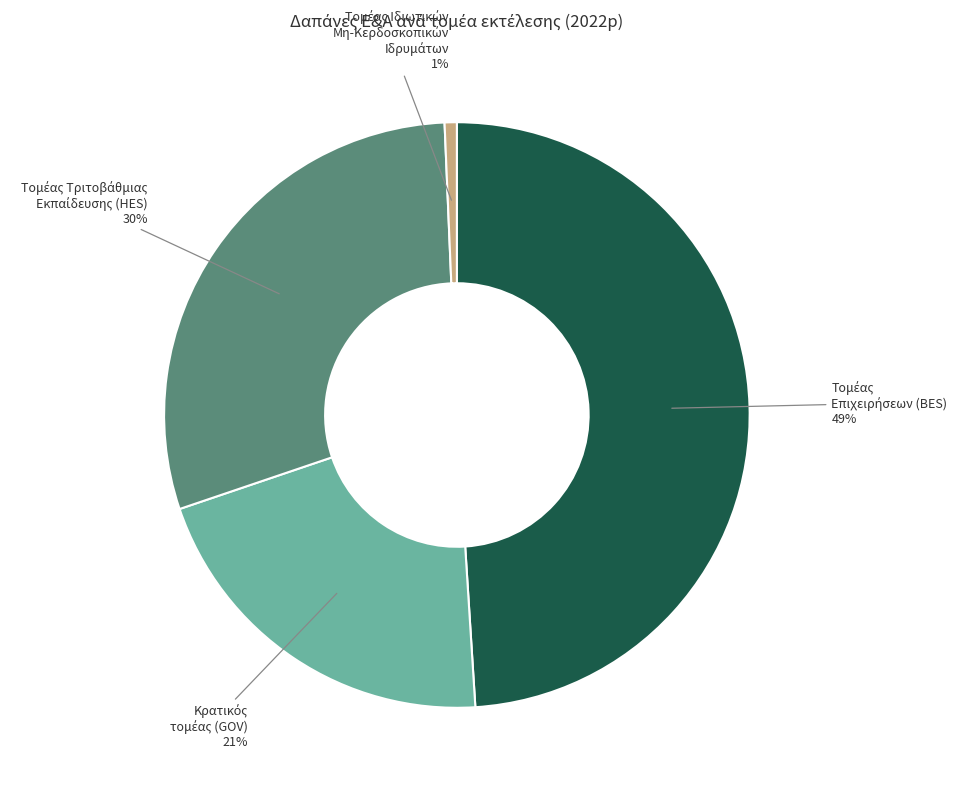

To the nearest percent, what is the difference between the largest and smallest slice percentages?

48%